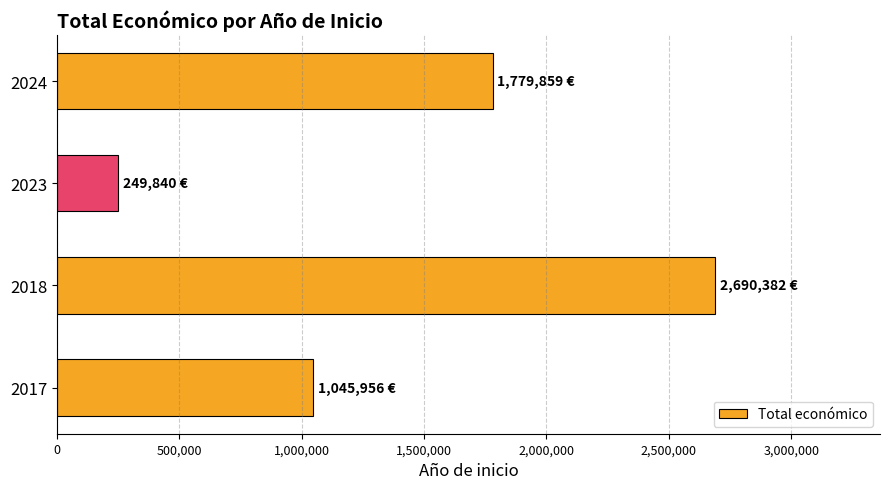

Rank the categories by value from highest to lowest.

2018, 2024, 2017, 2023